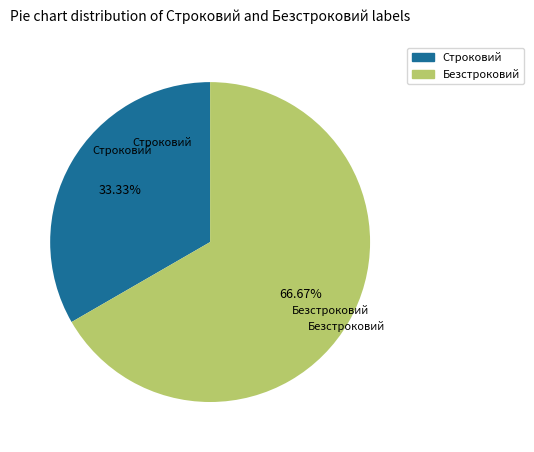

How many slices are in this pie chart?

2